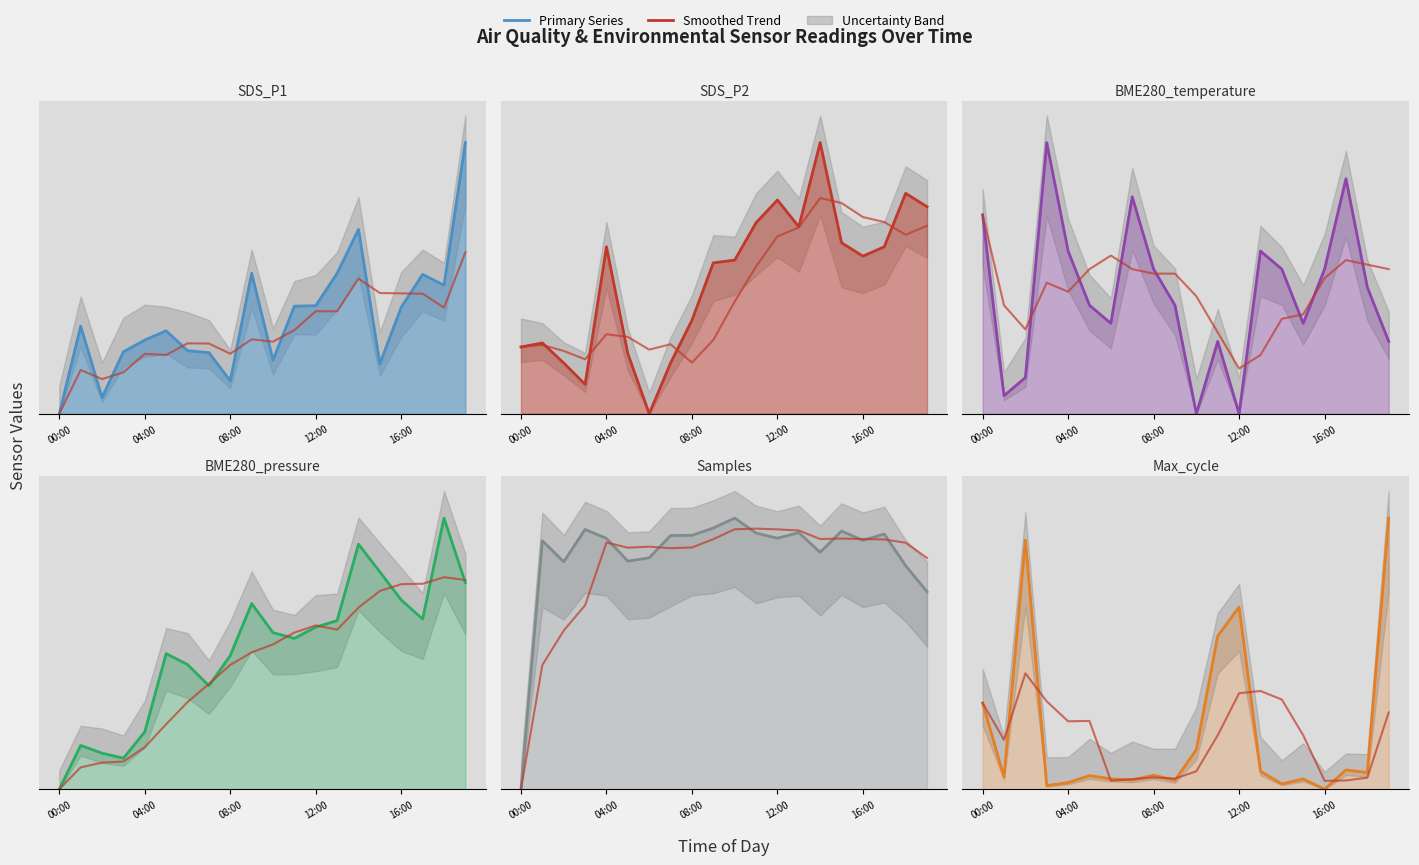

In BME280_pressure_norm, how many points are higher than both neighbors (excluding endpoints)?

5